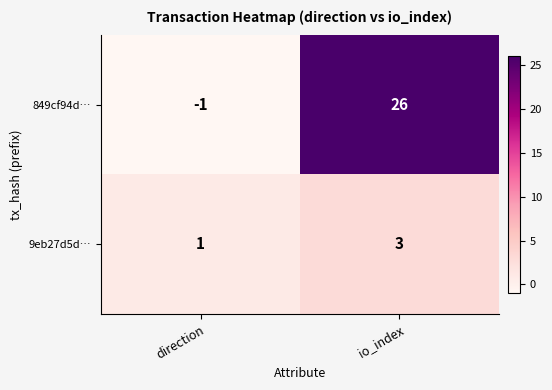

The value of 849cf94d… at io_index is 26. True or false?

True